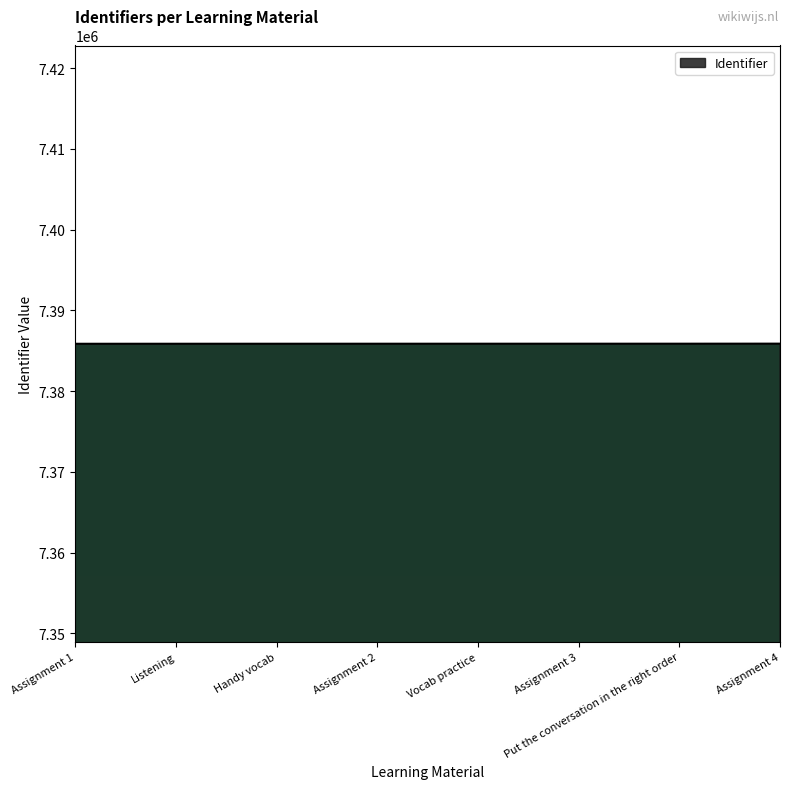

The value at Listening is 7385865. True or false?

True